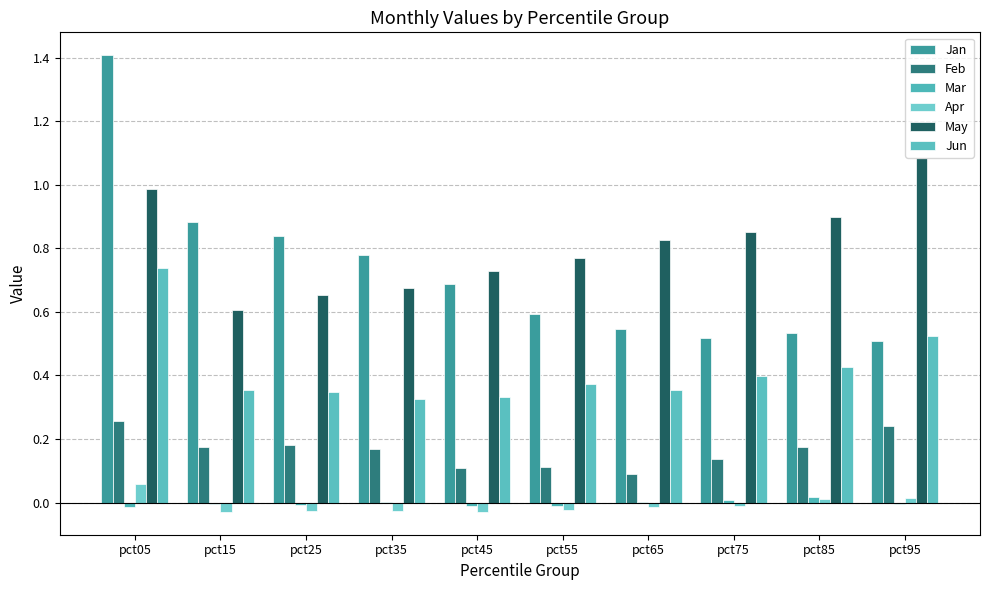

Which series has the largest total across all categories?

May